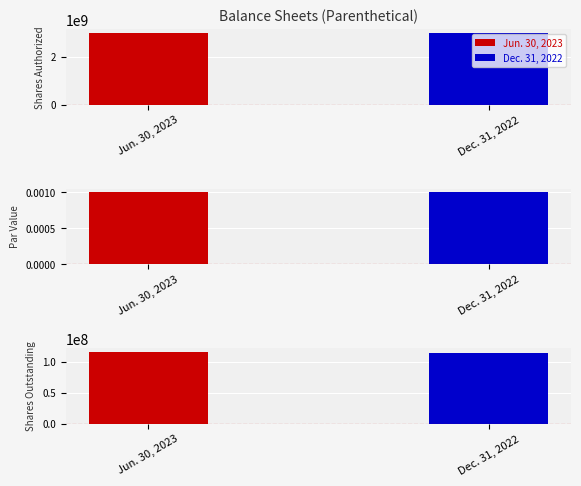

What is the total value across all series at Shares Outstanding?

229784882.0